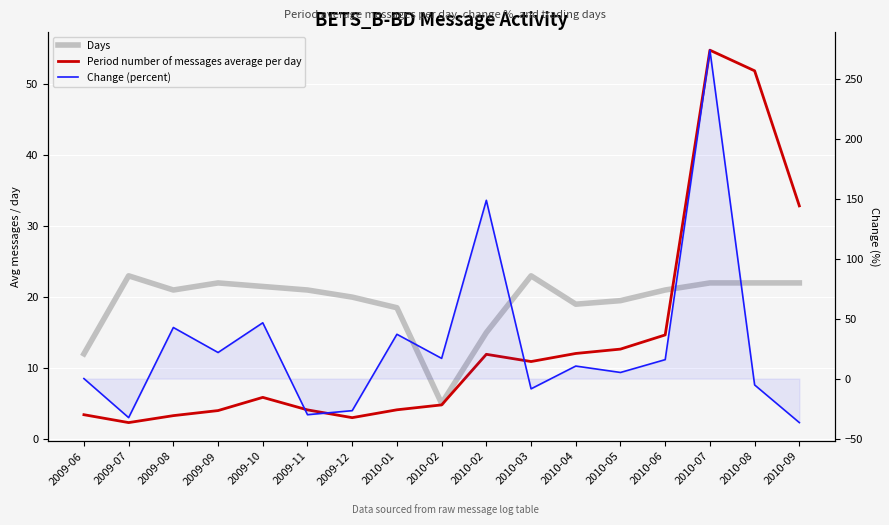

What are all the series names shown in the legend?

Days, Period number of messages average per day, Change (percent)